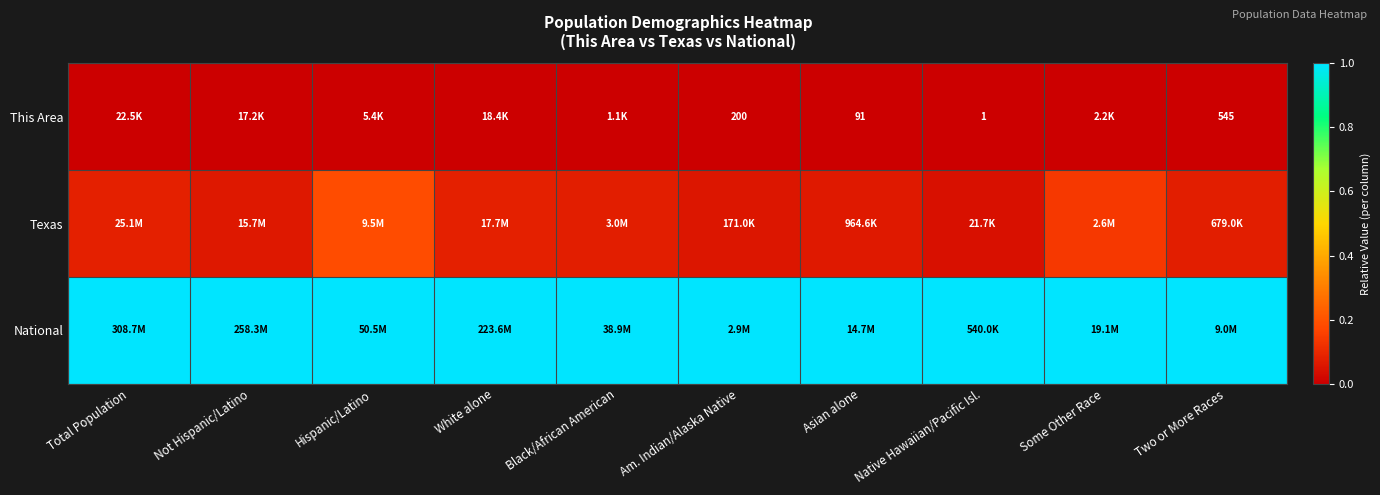

Read the Texas value at Asian alone.

0.1